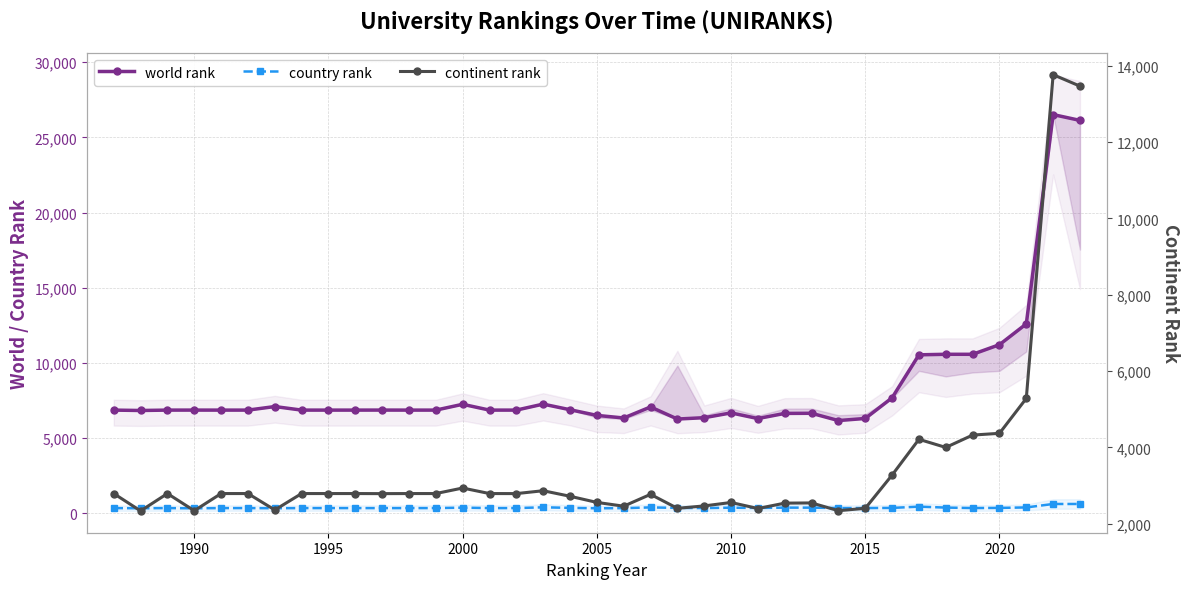

True or false: country rank has more than 2 interior local peaks.

True